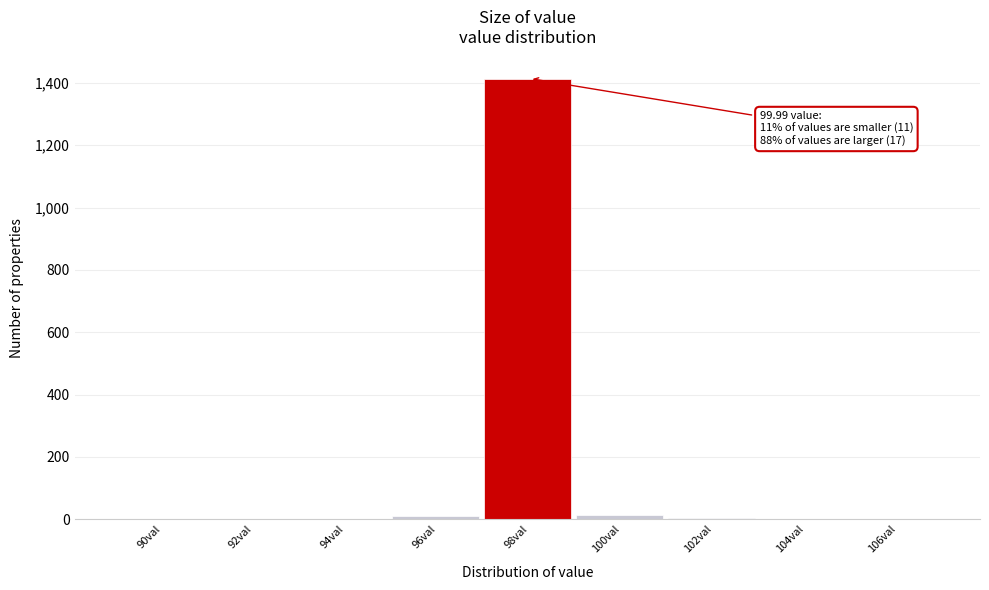

Between 98val and 92val, which is larger?

98val